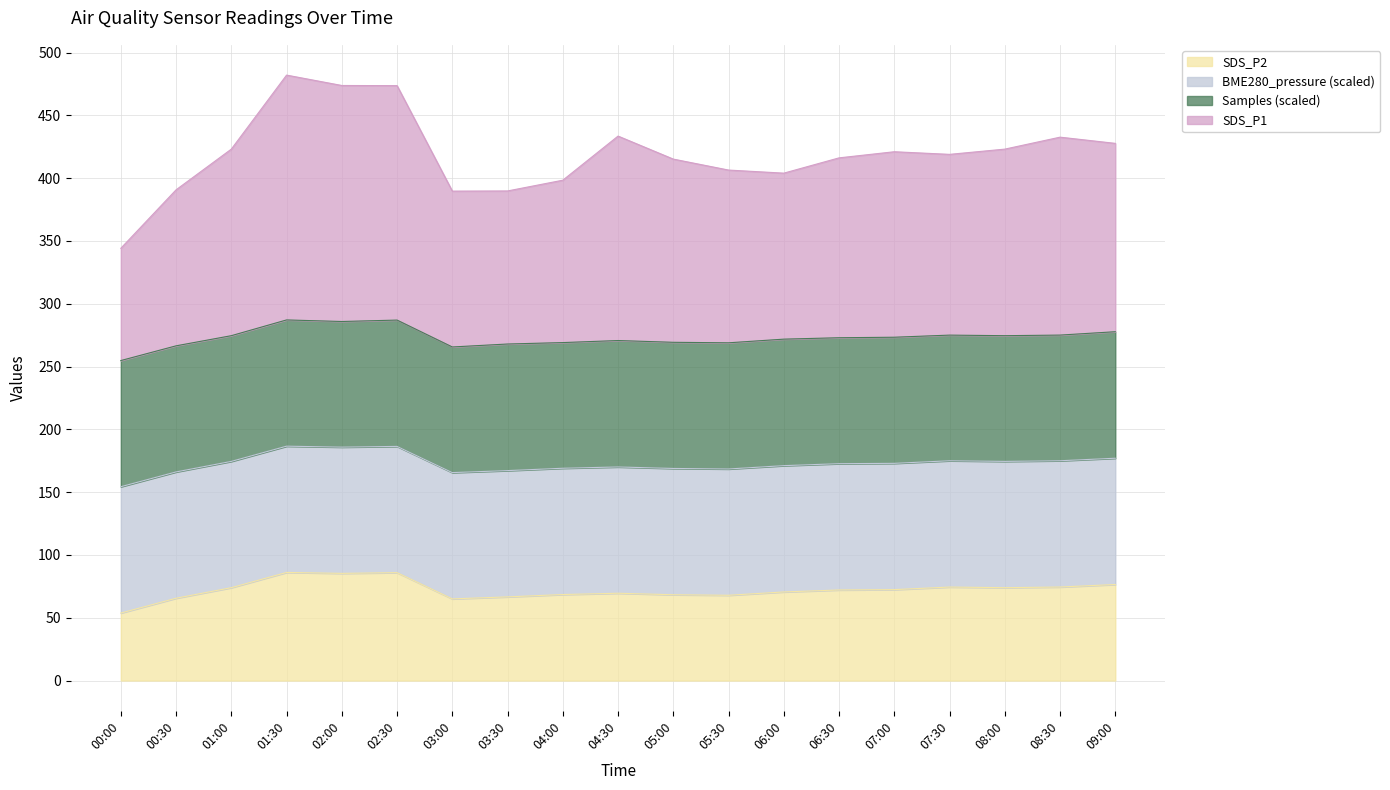

At which category is the sum across all series the highest?

01:30